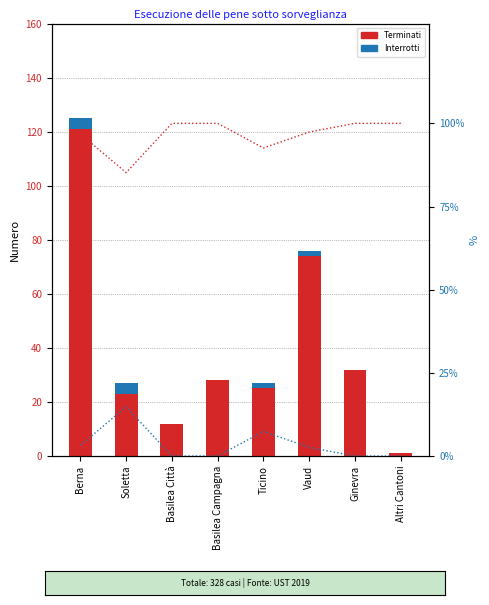

Between Altri Cantoni and Ginevra, which is larger?

Ginevra